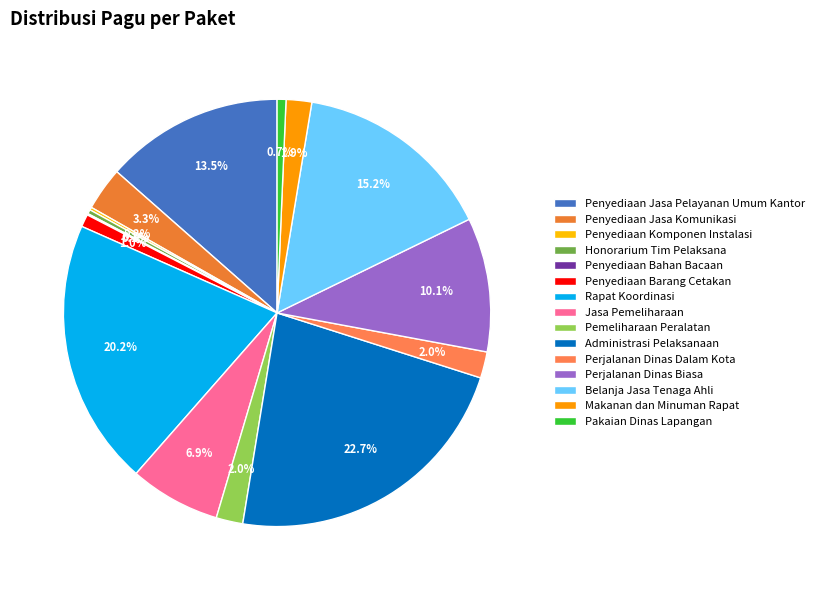

Approximately how many times larger is the value at Makanan dan Minuman Rapat compared to Belanja Jasa Tenaga Ahli?

0.1